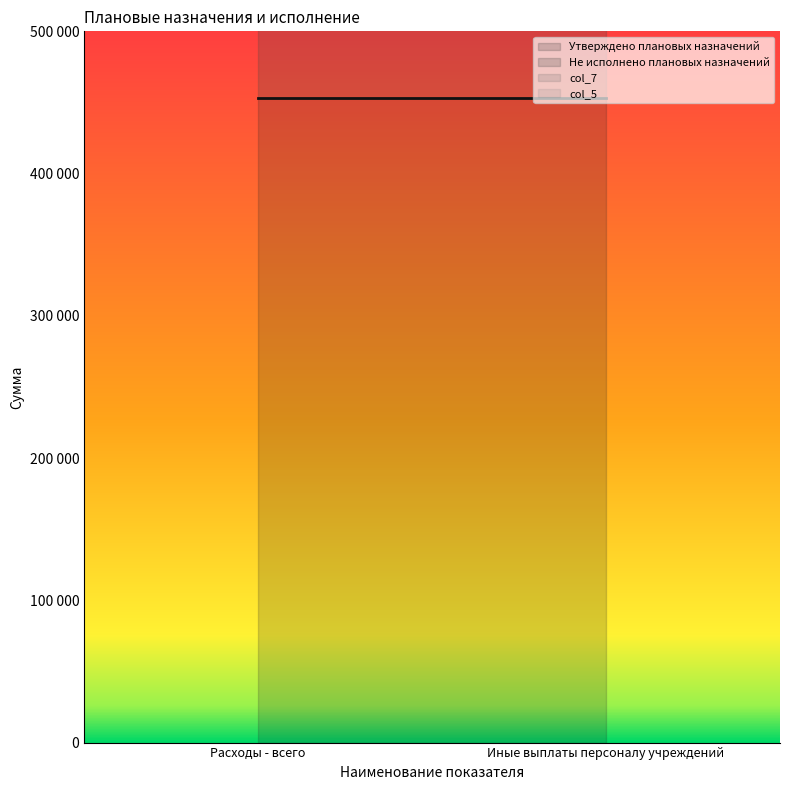

What is the lowest value of the col_7 series?

150